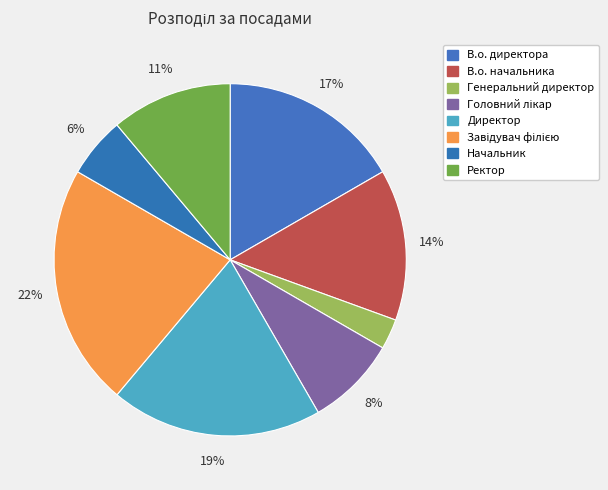

Is Начальник the majority of the pie?

No